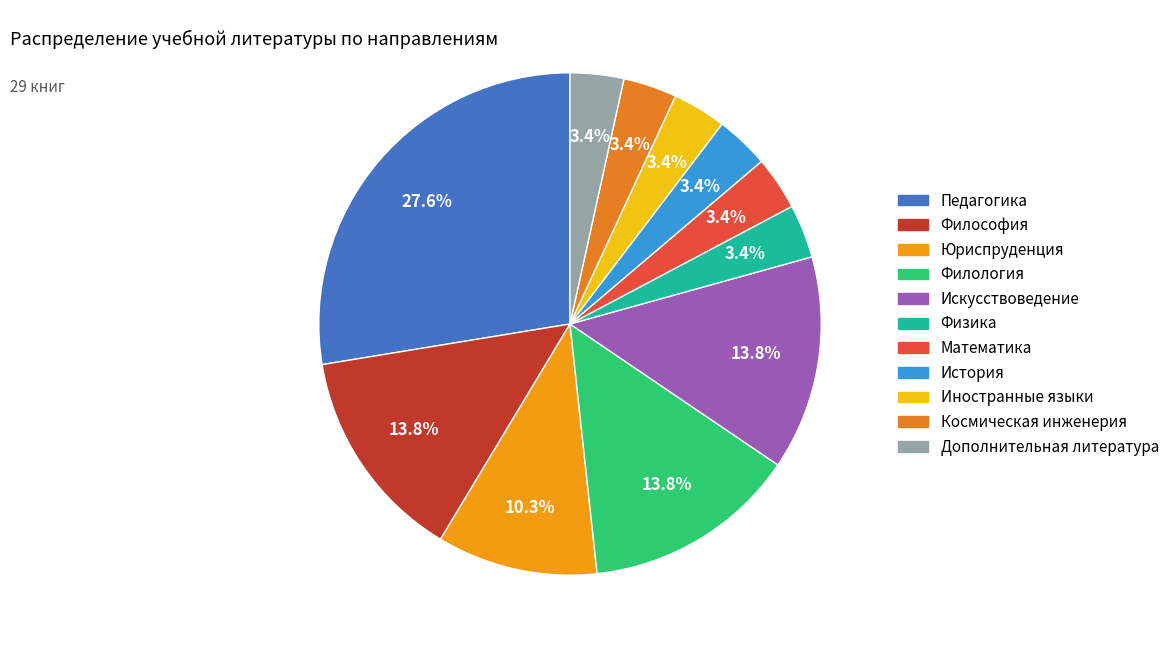

How many segments does this pie chart have?

11